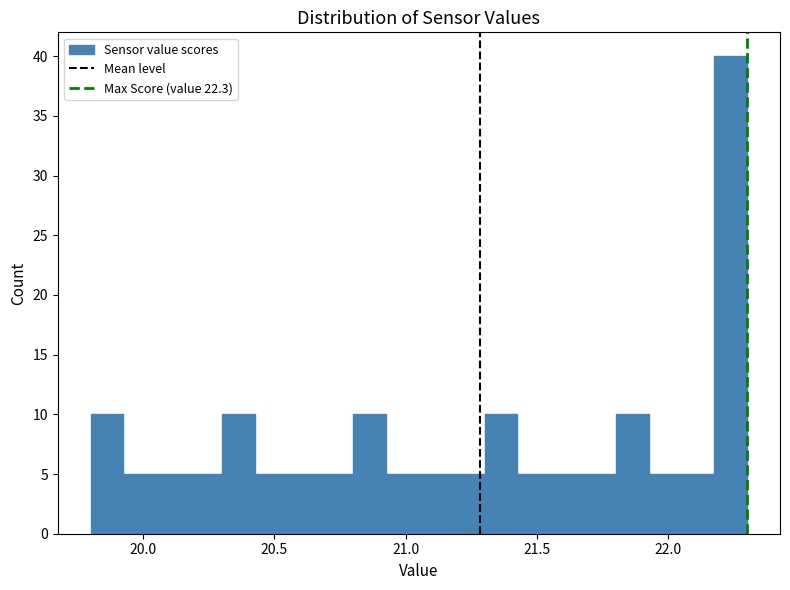

Around what value on the x-axis is the tallest bar? Give the approximate position of its centre, as read against the axis.

22.25